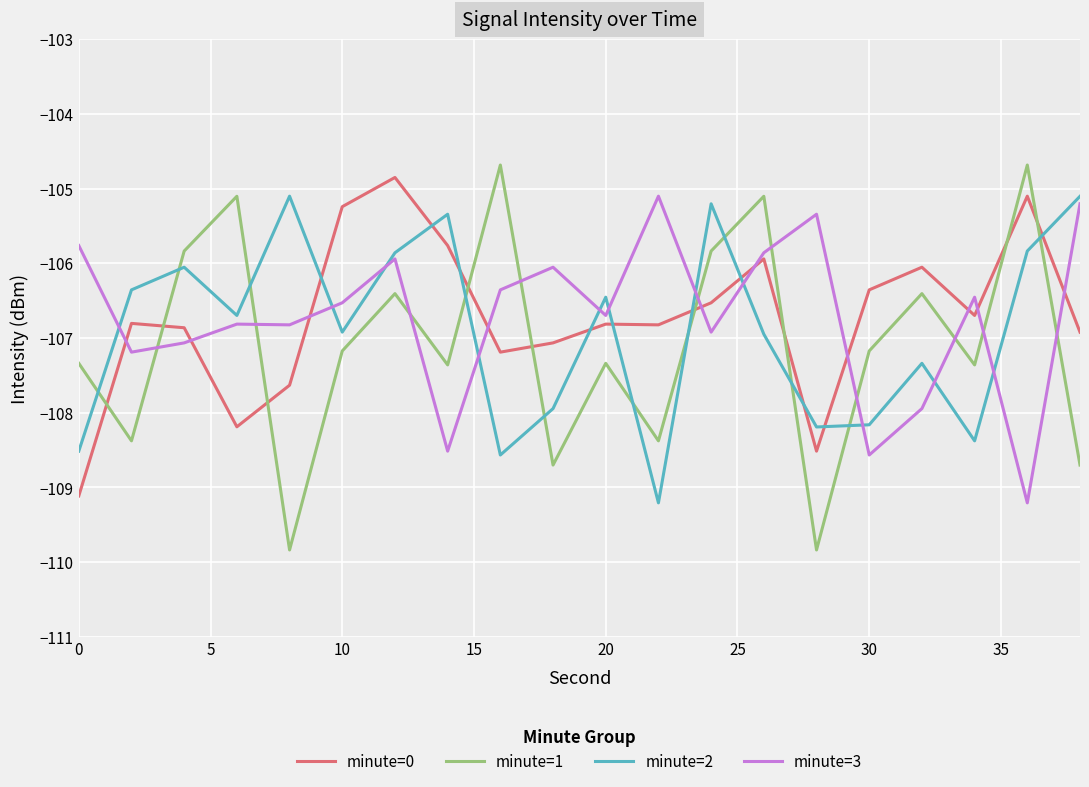

What is the difference between the maximum and minimum values in the minute=2 series?

4.1